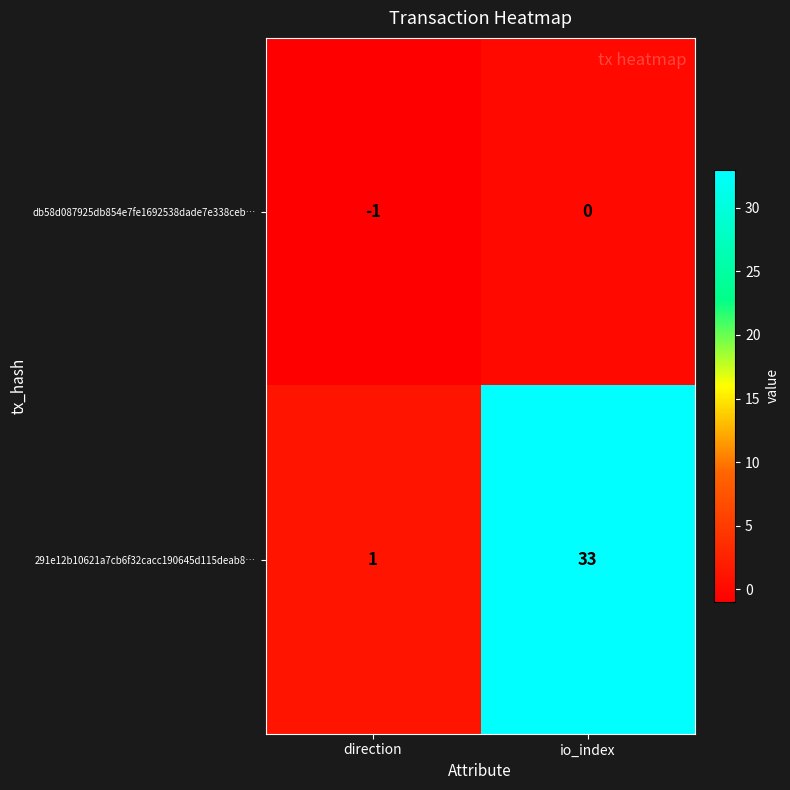

Rank the series by their average value, from highest to lowest.

291e12b10621a7cb6f32cacc190645d115deab8…, db58d087925db854e7fe1692538dade7e338ceb…